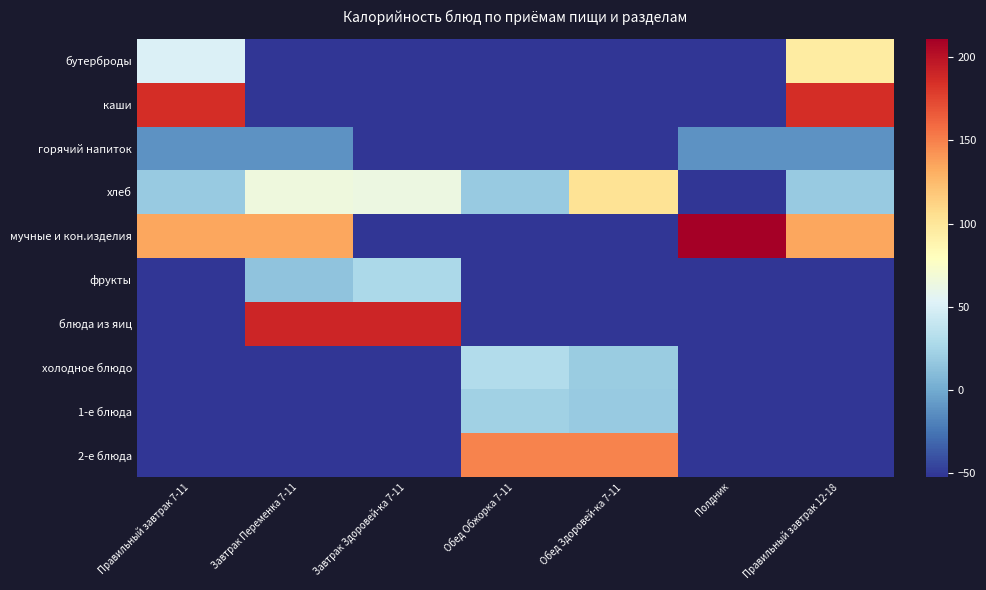

Count the number of data series in this chart.

10